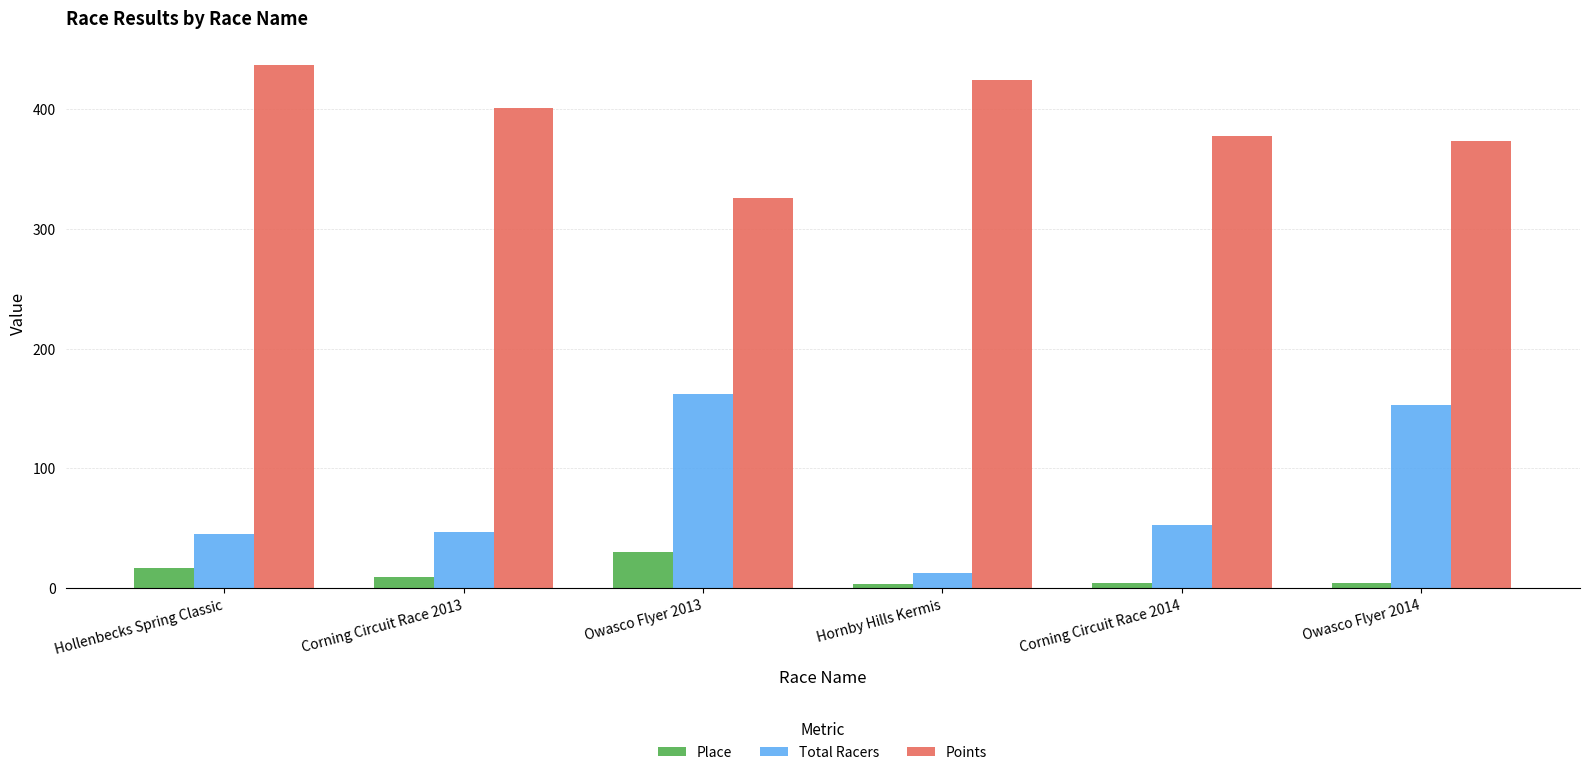

At which category does the chart reach its peak across all series?

Hollenbecks Spring Classic